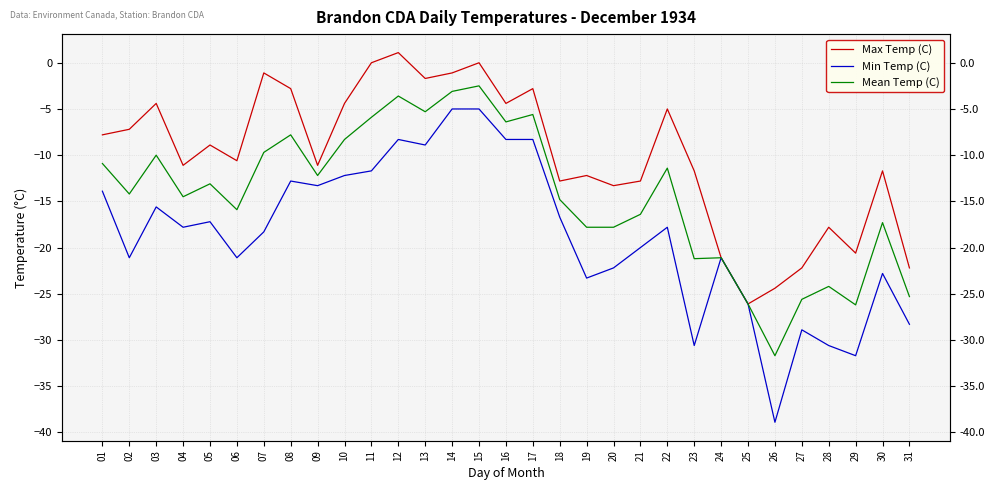

What are all the series names shown in the legend?

Max Temp (C), Min Temp (C), Mean Temp (C)